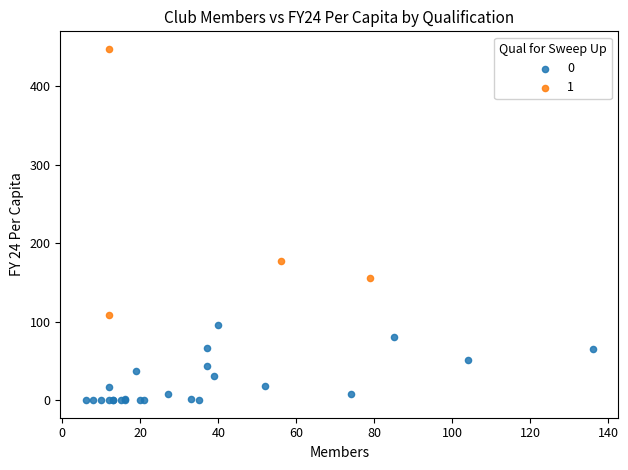

Which series contains the highest Y value?

1